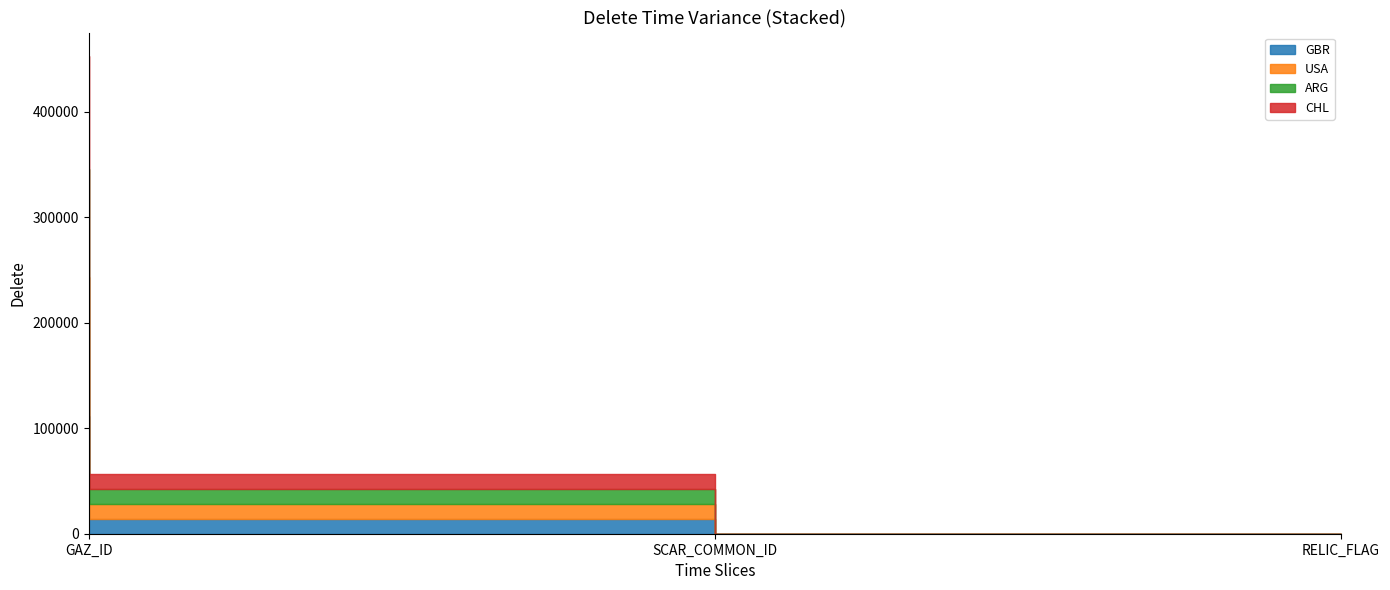

What is the average value of the CHL series?

40163